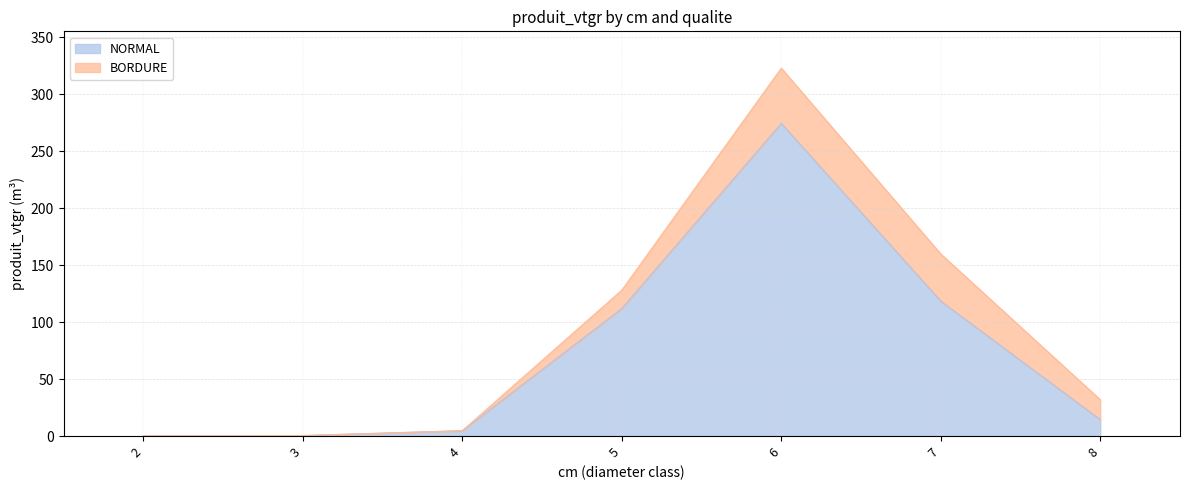

True or false: there are more than 2 points higher than both neighbors.

False